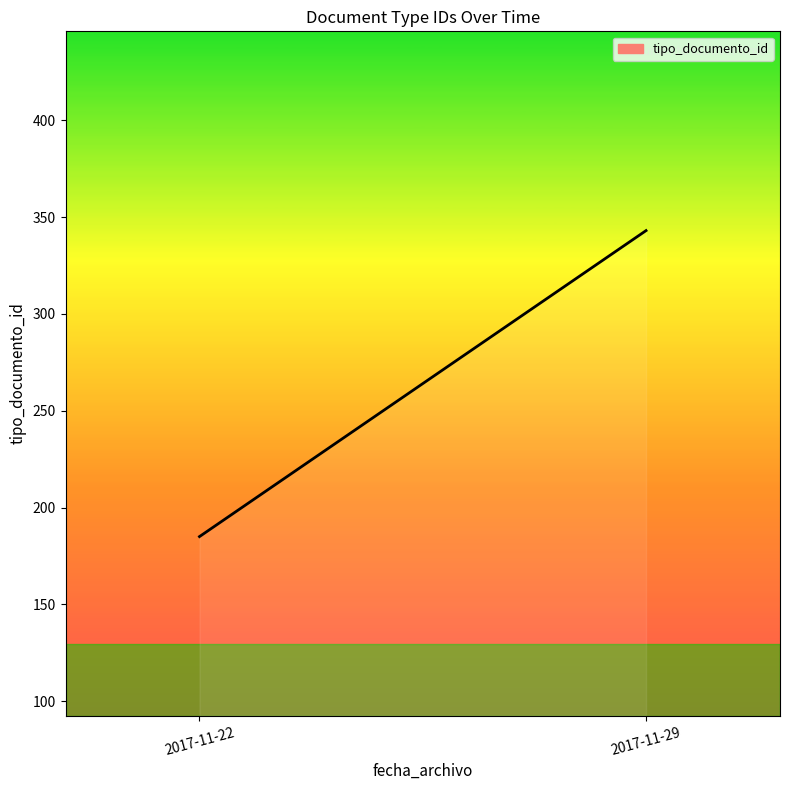

Between 2017-11-22 and 2017-11-29, which is larger?

2017-11-29